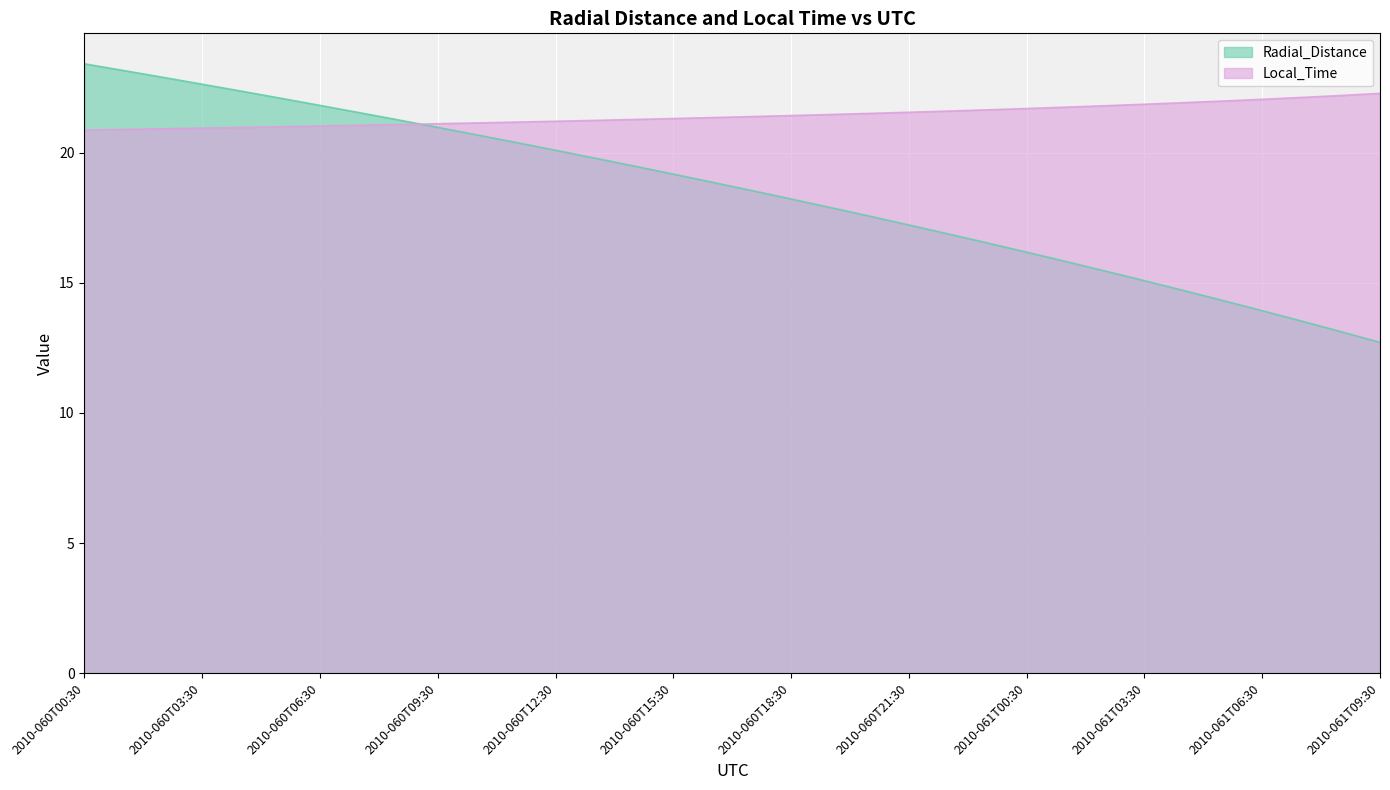

How many intersections are there between Radial_Distance and Local_Time?

1